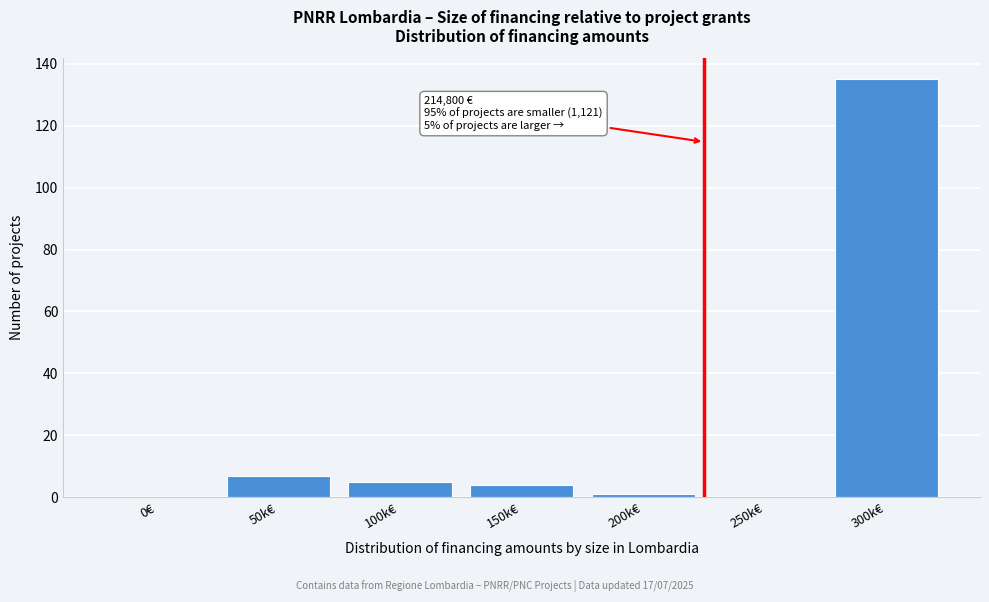

Reading left to right, list all the values displayed in this chart.

0€=0	50k€=7	100k€=5	150k€=4	200k€=1	250k€=0	300k€=135